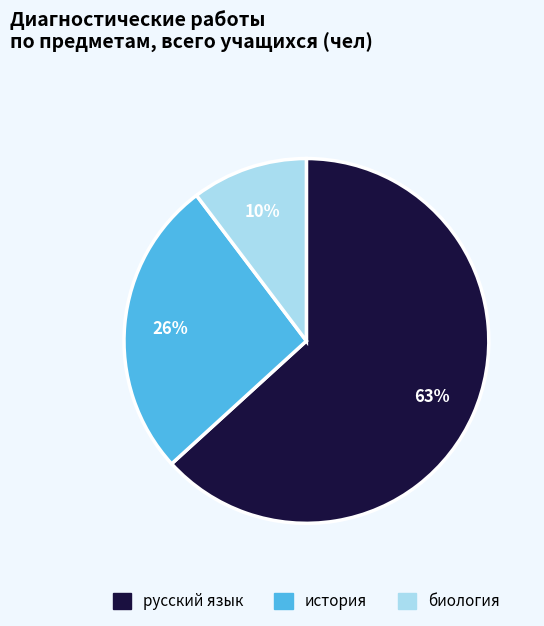

What percentage is the биология slice, to the nearest percent?

10%